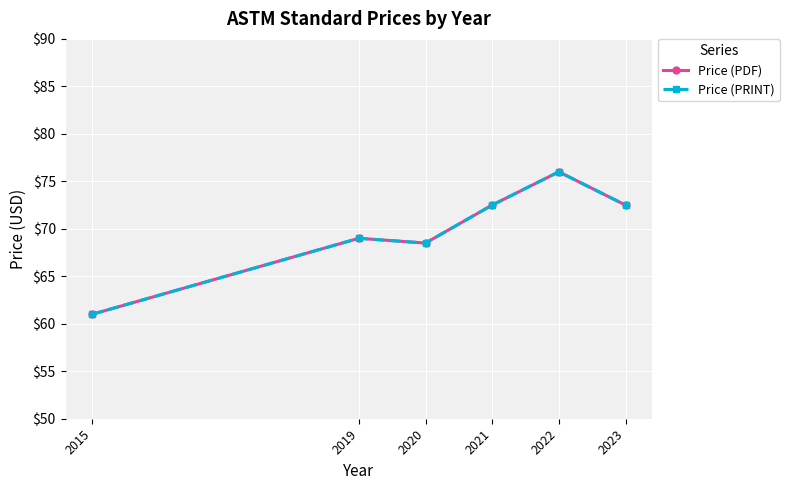

Reading left to right, list all the values displayed in this chart.

Price (PDF): 2015=61.0	2019=69.0	2020=68.5	2021=72.5	2022=76.0	2023=72.5
Price (PRINT): 2015=61.0	2019=69.0	2020=68.5	2021=72.5	2022=76.0	2023=72.5